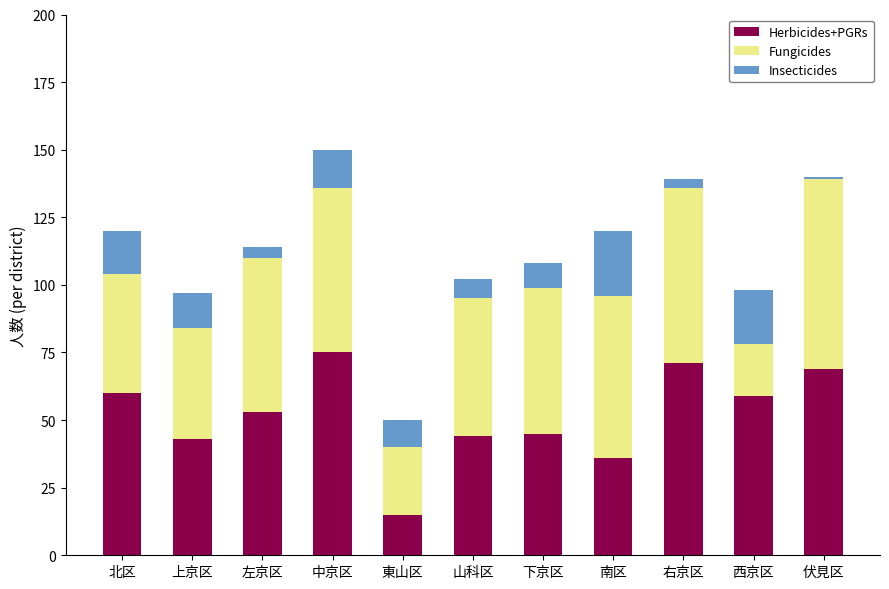

The Herbicides+PGRs series shows 104 at 中京区. True or false?

False